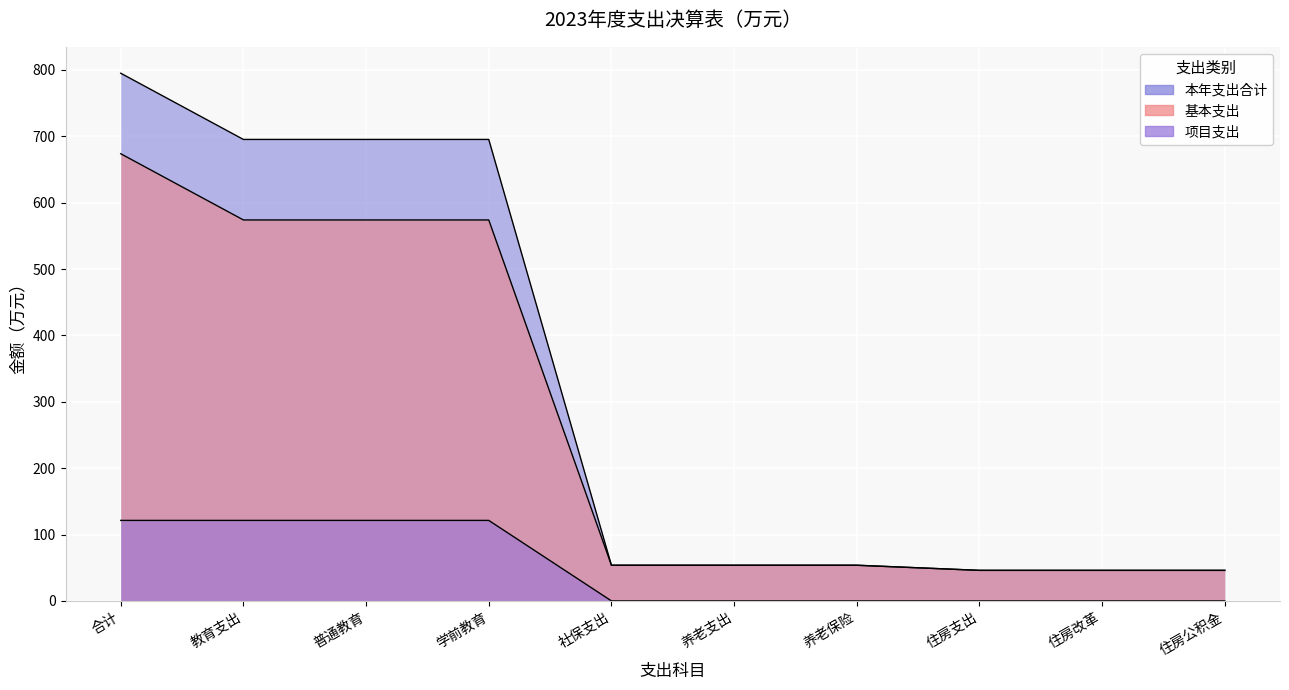

What is the sum of all 项目支出 values?

485.2